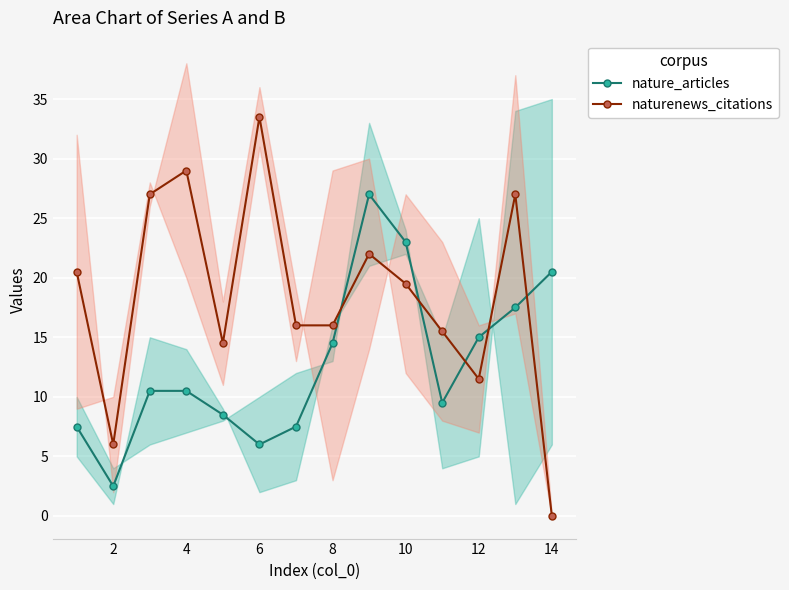

Read the nature_articles value at 12.

15.0